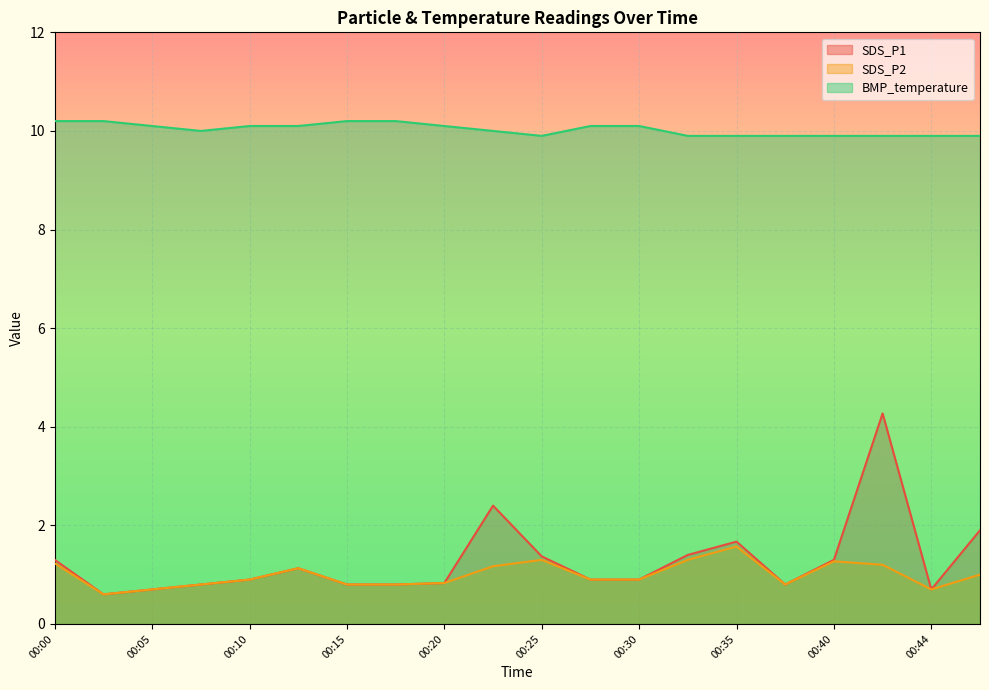

The value of SDS_P2 at 00:15 is 0.8. True or false?

True